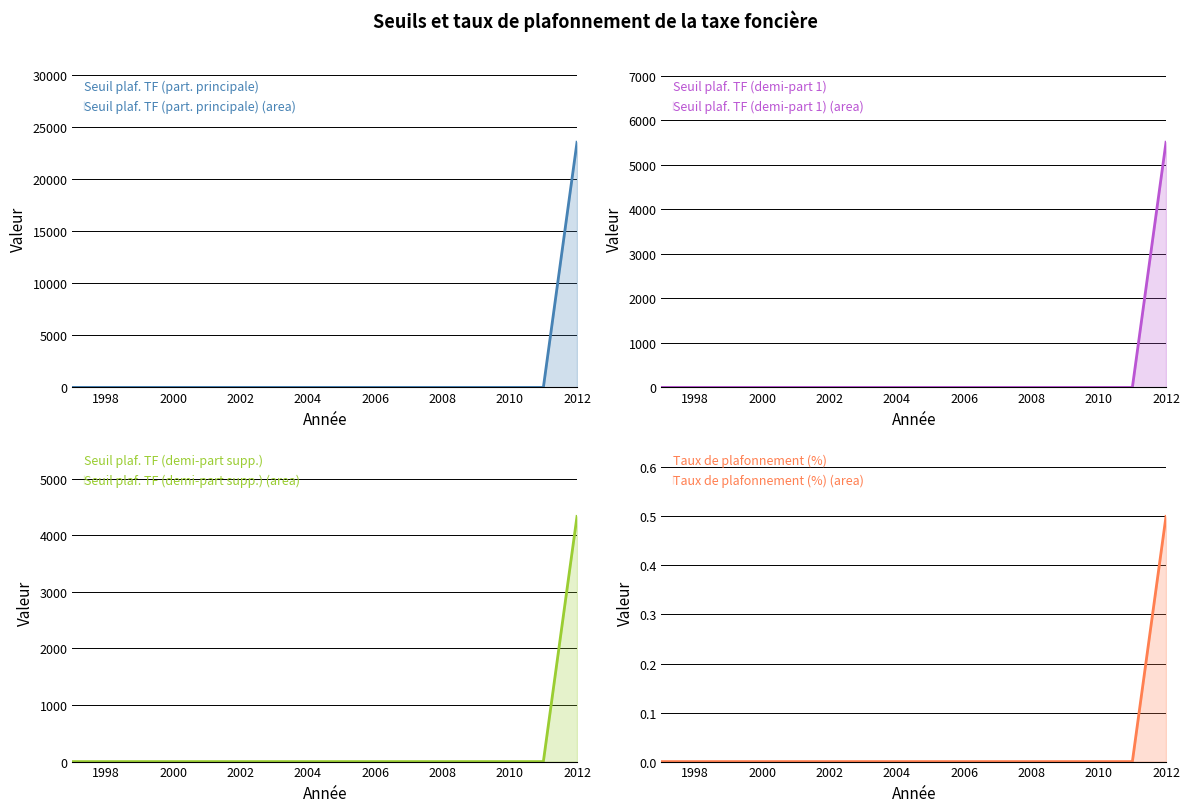

Which category has the highest value in the Seuil plaf. TF (part. principale) series?

2012